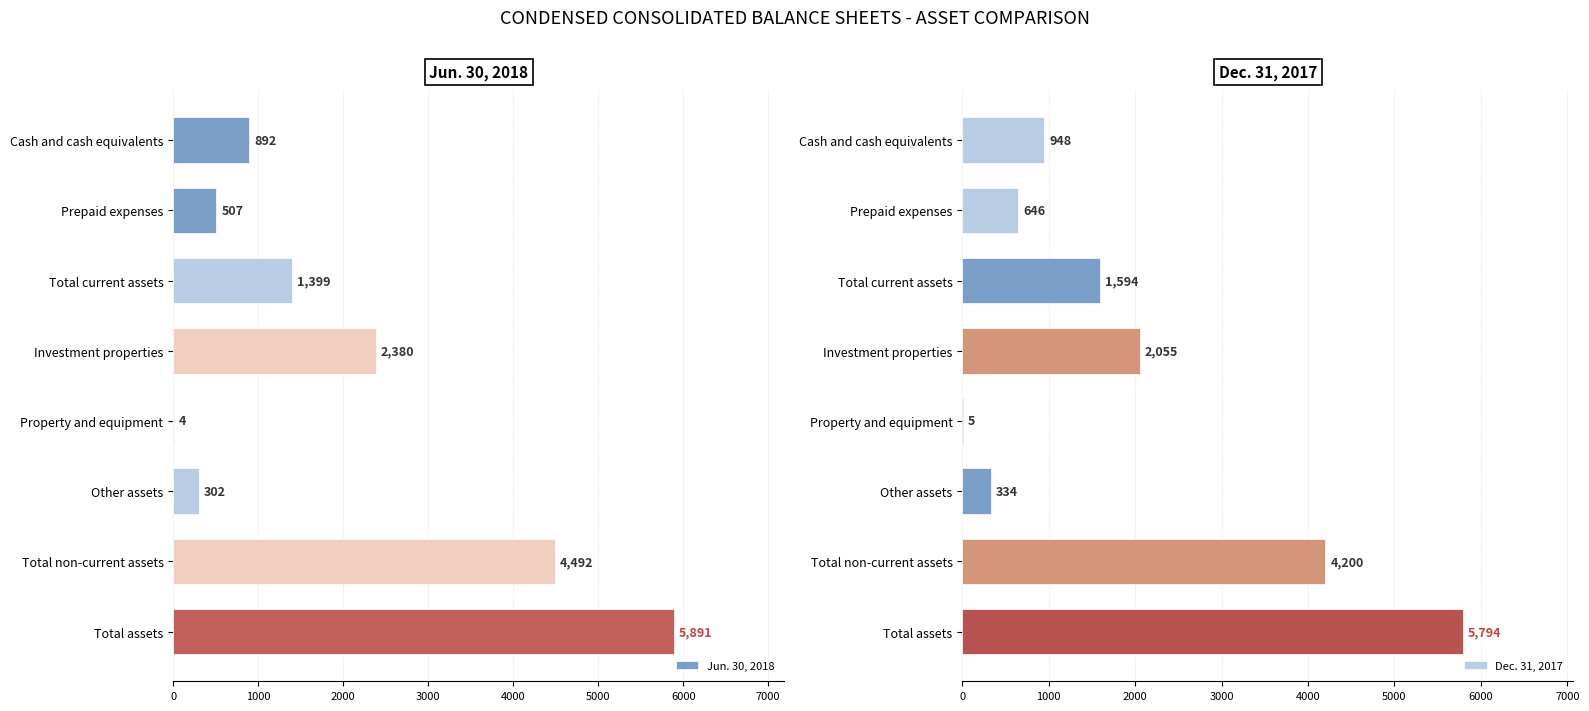

How many bars are there in each group?

2